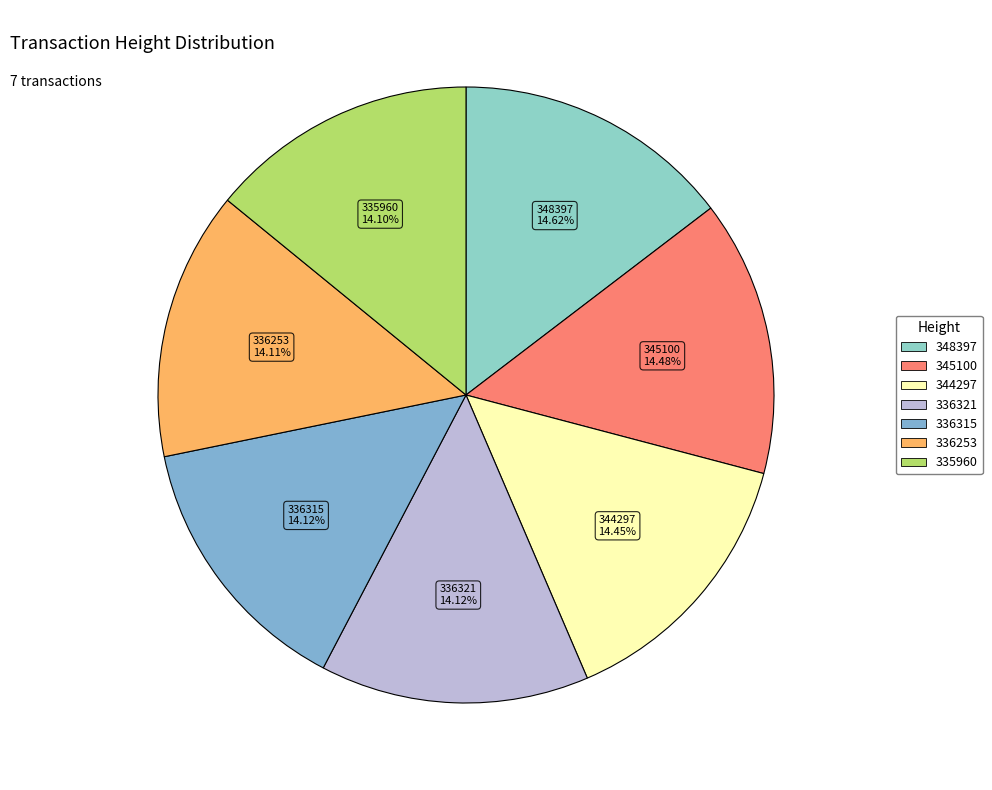

The 348397 slice represents 21% of the pie. True or false?

False